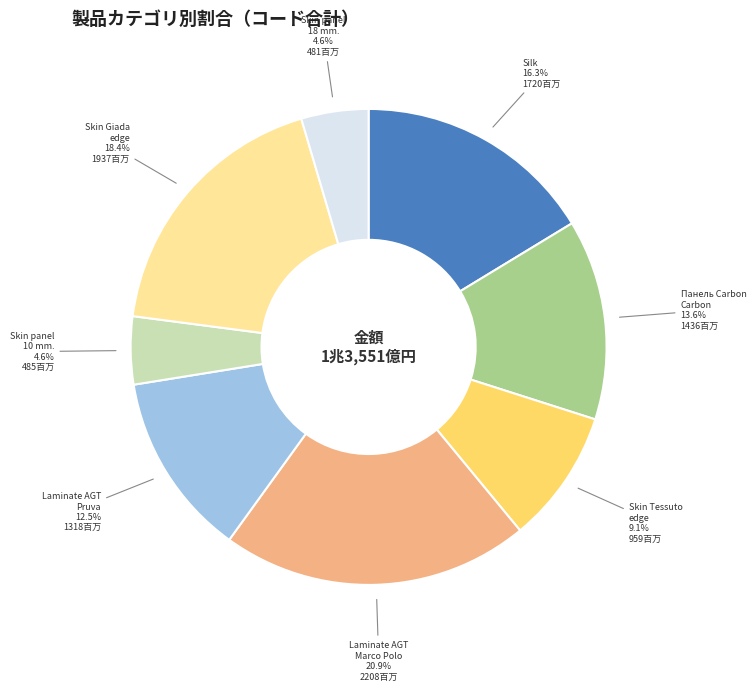

To the nearest percent, what is the difference between the Laminate AGT Pruva and Silk slice percentages?

4%